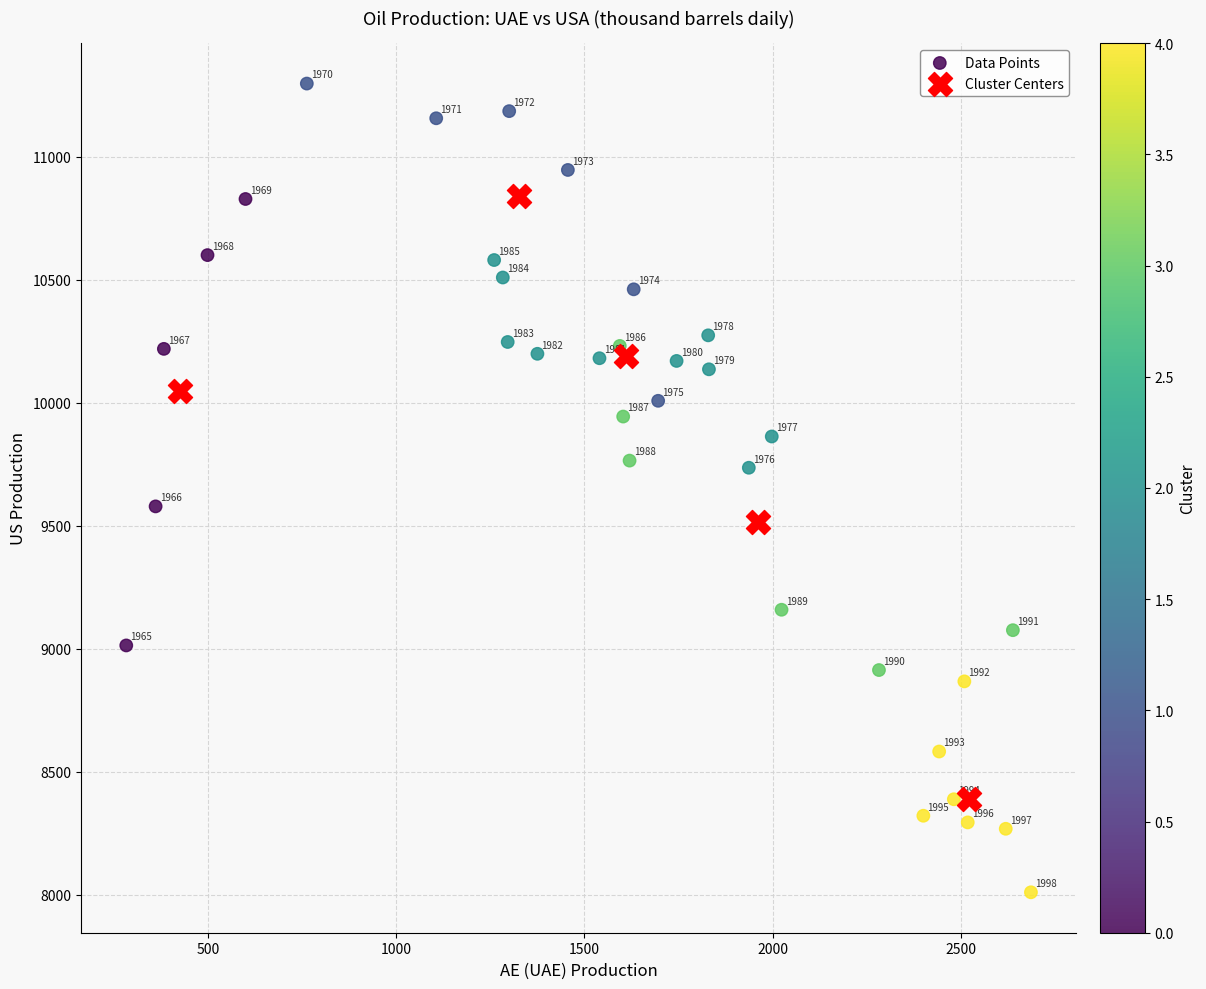

Which series reaches the maximum Y coordinate?

Data Points